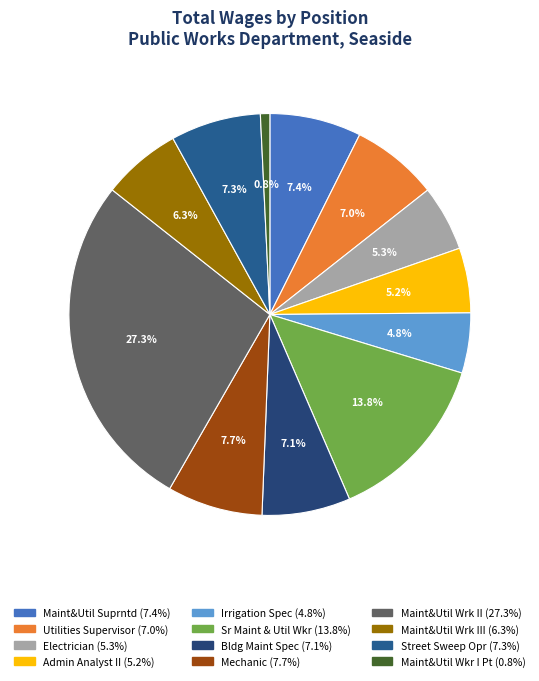

Count the number of slices in the pie.

12